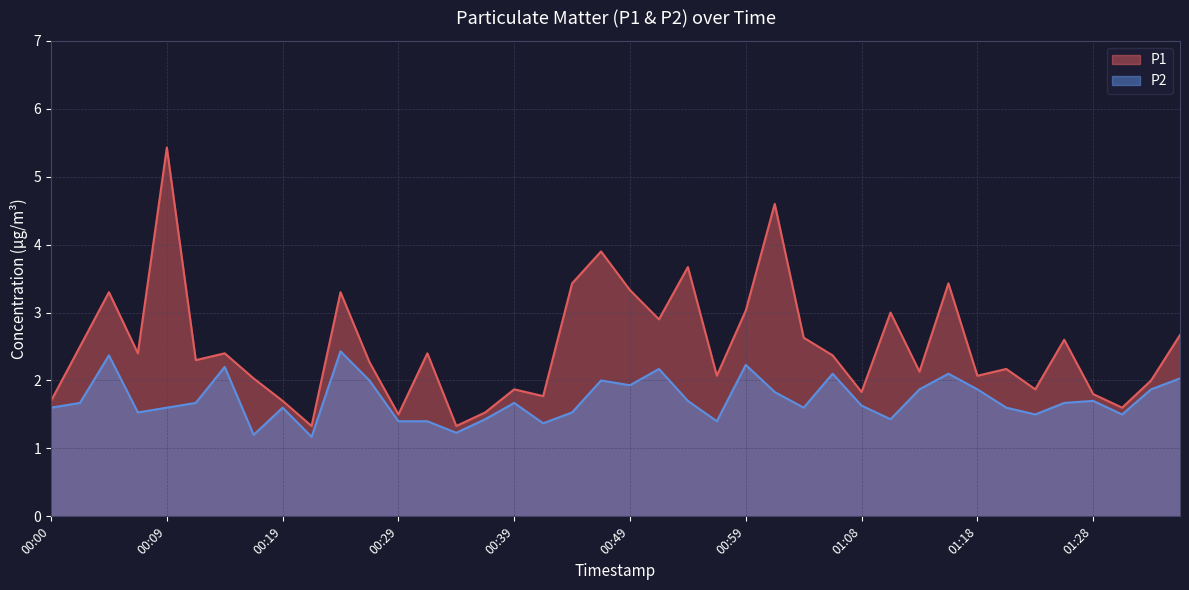

Where does the P1 series first go above 2?

00:02